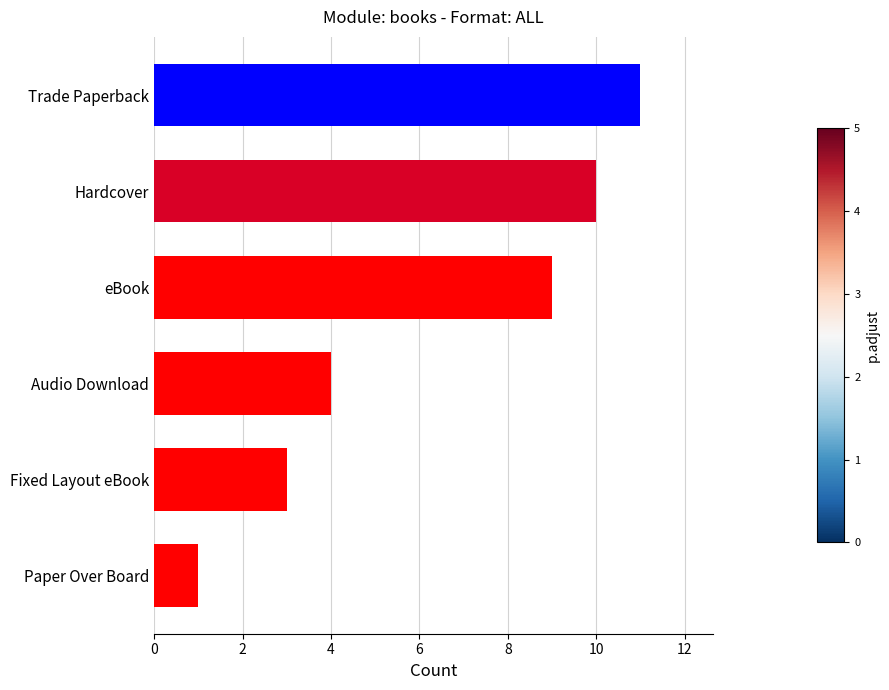

What is the sum of all values?

38